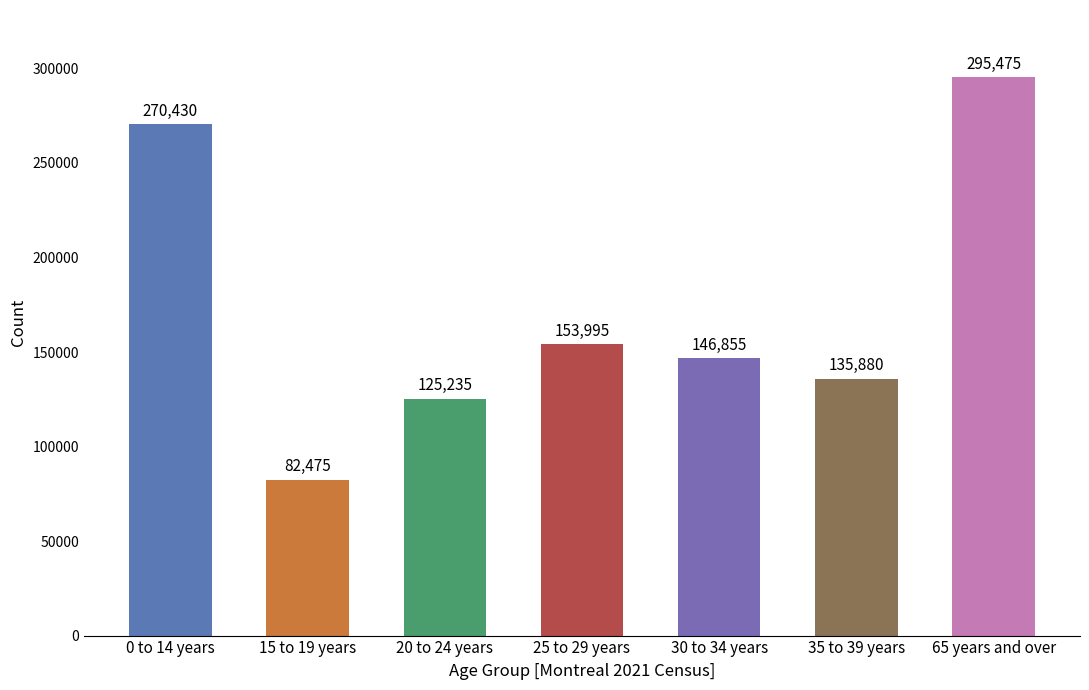

At which category does the chart reach its peak across all series?

65 years and over